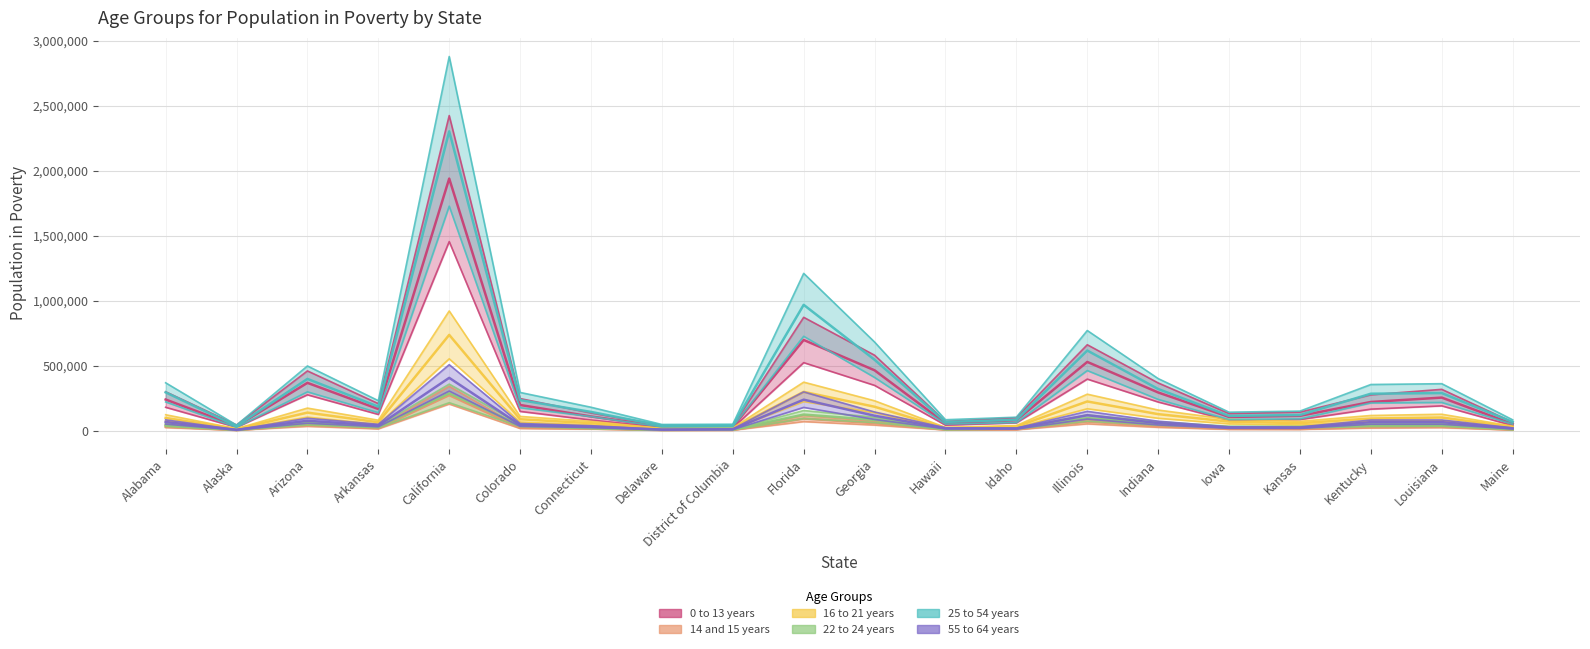

True or false: 25 to 54 years and 0 to 13 years cross at least once.

True